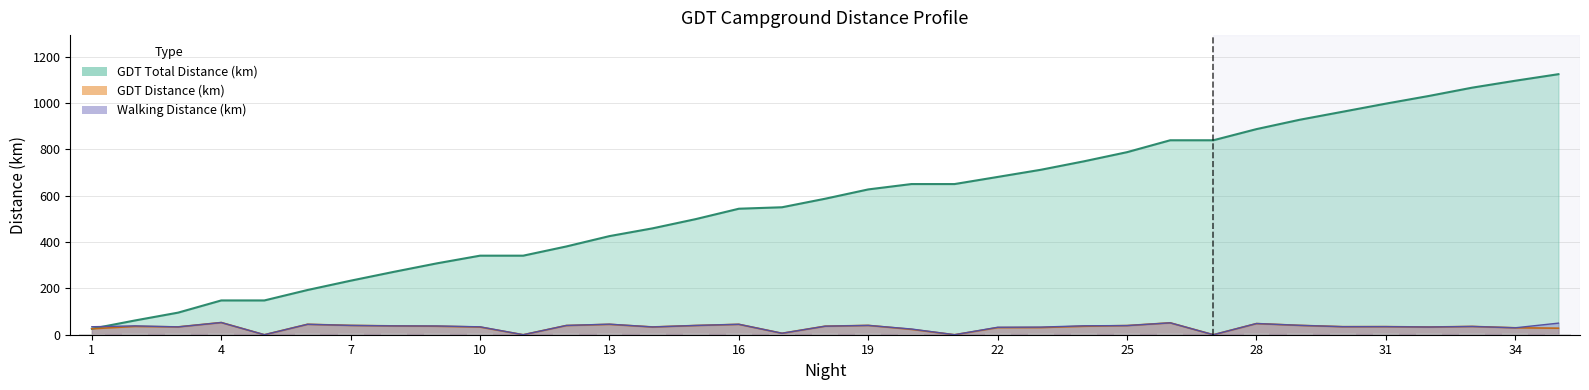

What is the sum of the GDT Total Distance (km) values at 28 and 33?

1952.6